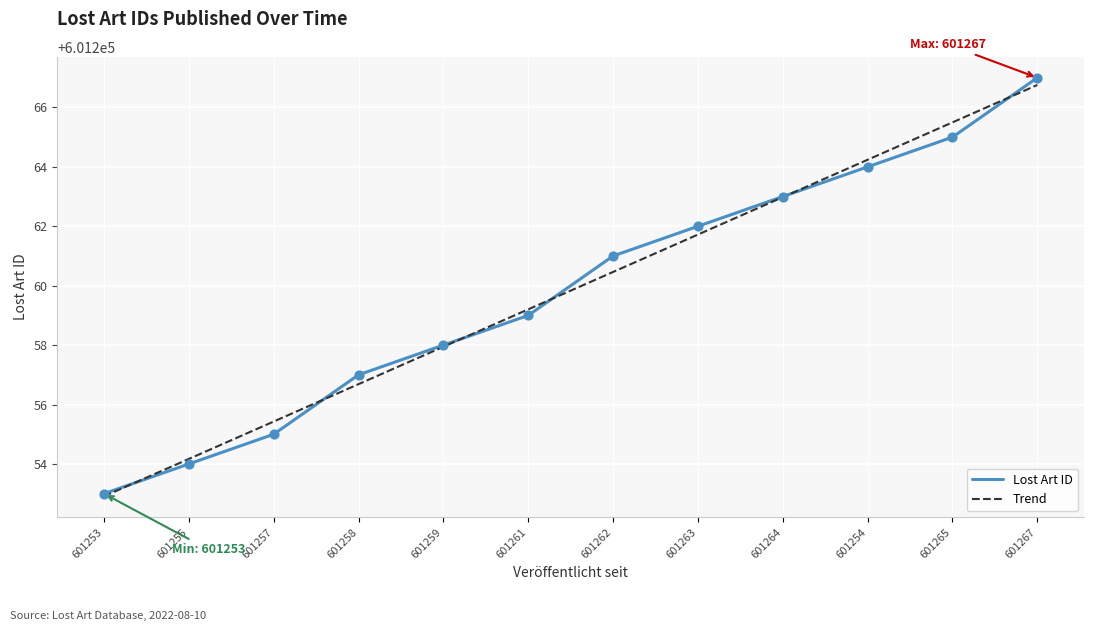

Approximately how many times larger is the value at 601263 compared to 601267?

1.0